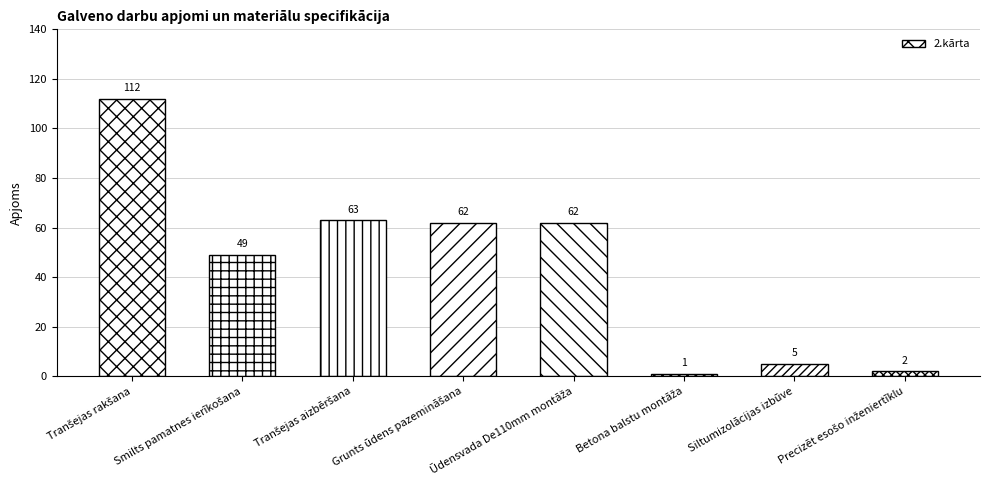

What is the label of the 7th bar from the left?

Siltumizolācijas izbūve